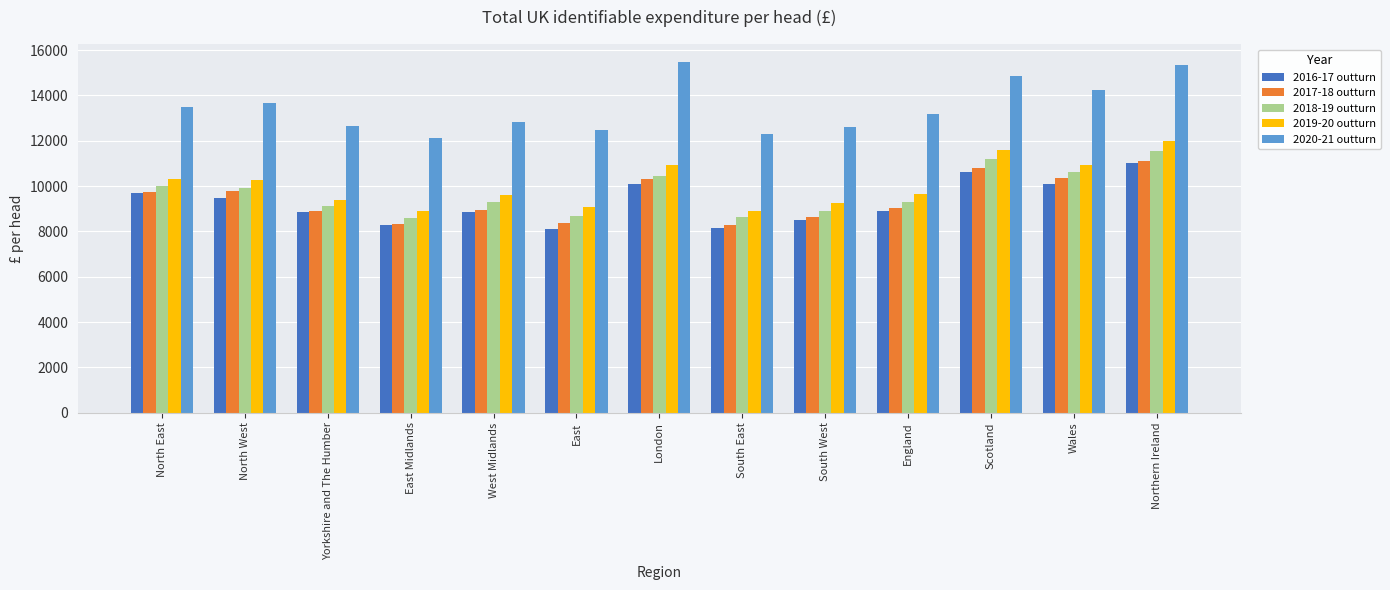

Are the bars grouped side by side (vs. stacked)?

Yes